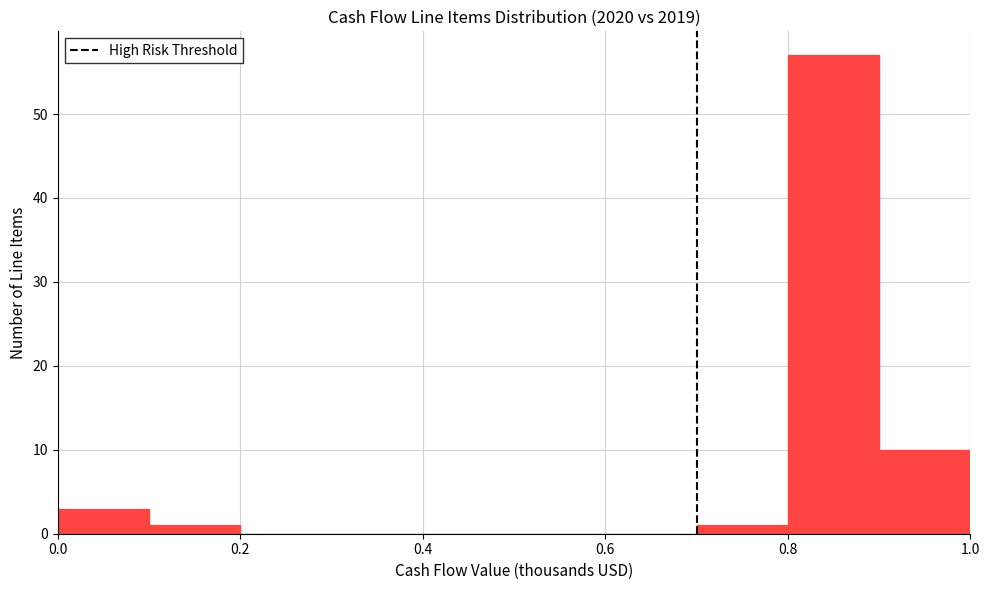

What is the height of the bar covering 0.0 to 0.1 on the x-axis? The values are not printed on the chart, so give them approximately, as read against the axis.

3